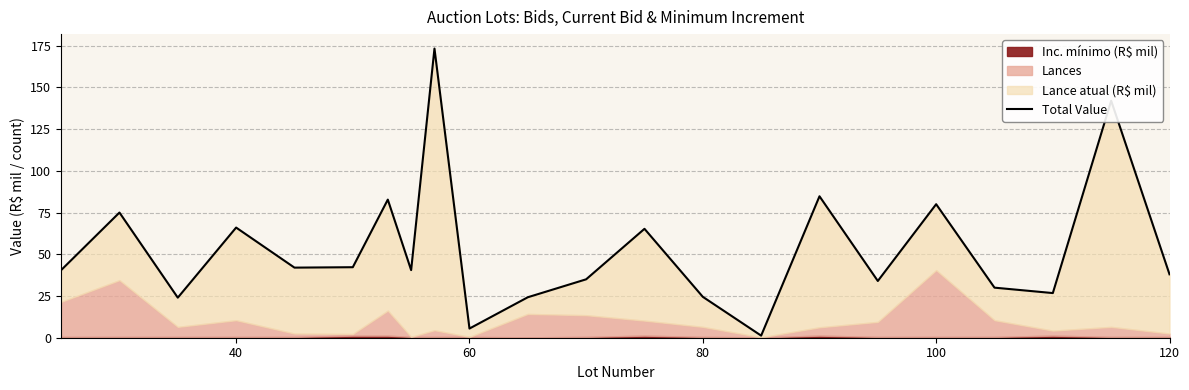

Reading right to left, extract all data points from this chart.

38.0	142.0	26.8	30.0	80.0	34.0	84.8	1.2	24.5	65.2	35.0	24.2	5.5	173.2	40.5	82.8	42.2	42.0	66.0	24.0	75.0	40.5